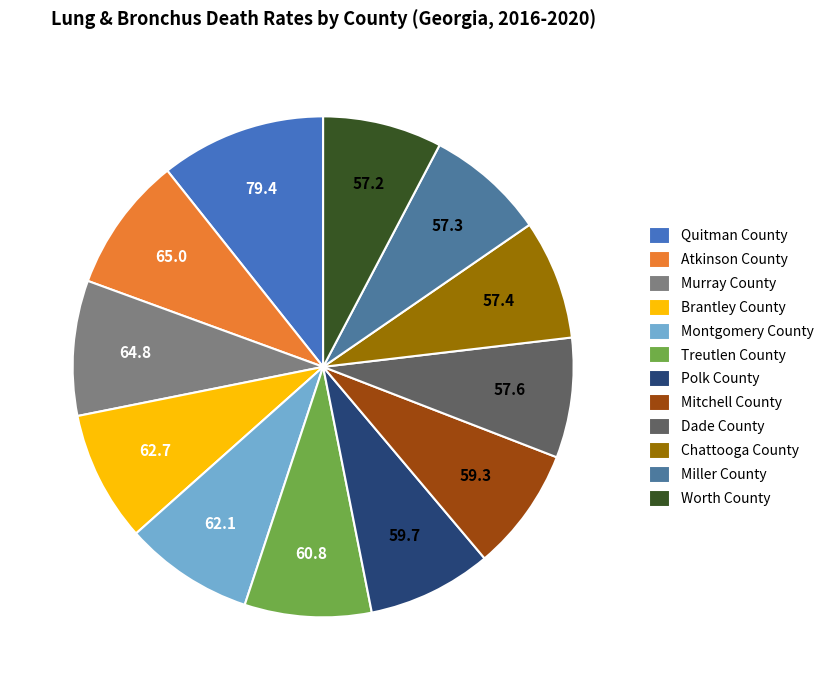

What is the largest slice in the pie chart?

Quitman County